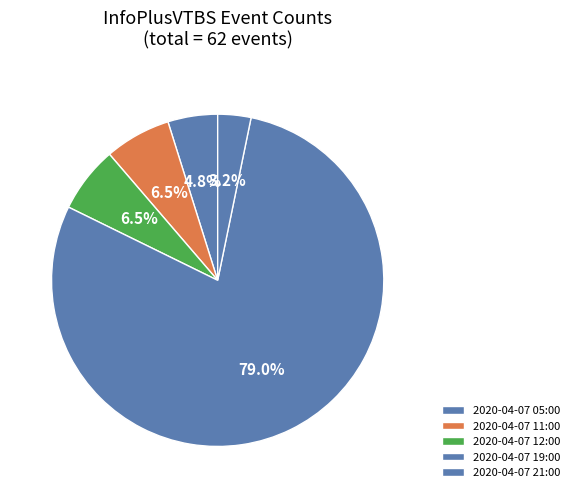

Count the number of slices in the pie.

5